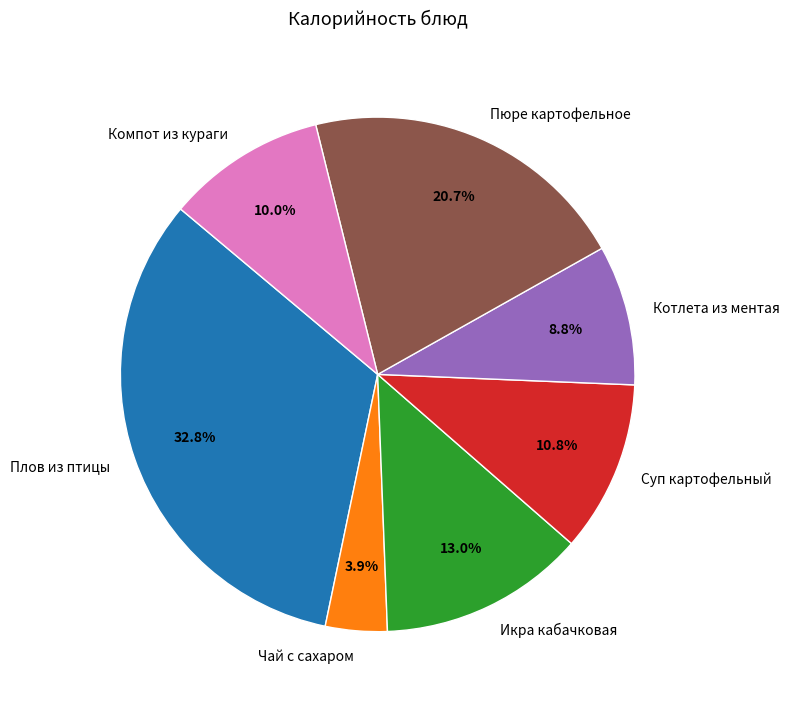

To the nearest percent, what is the average slice percentage?

14%